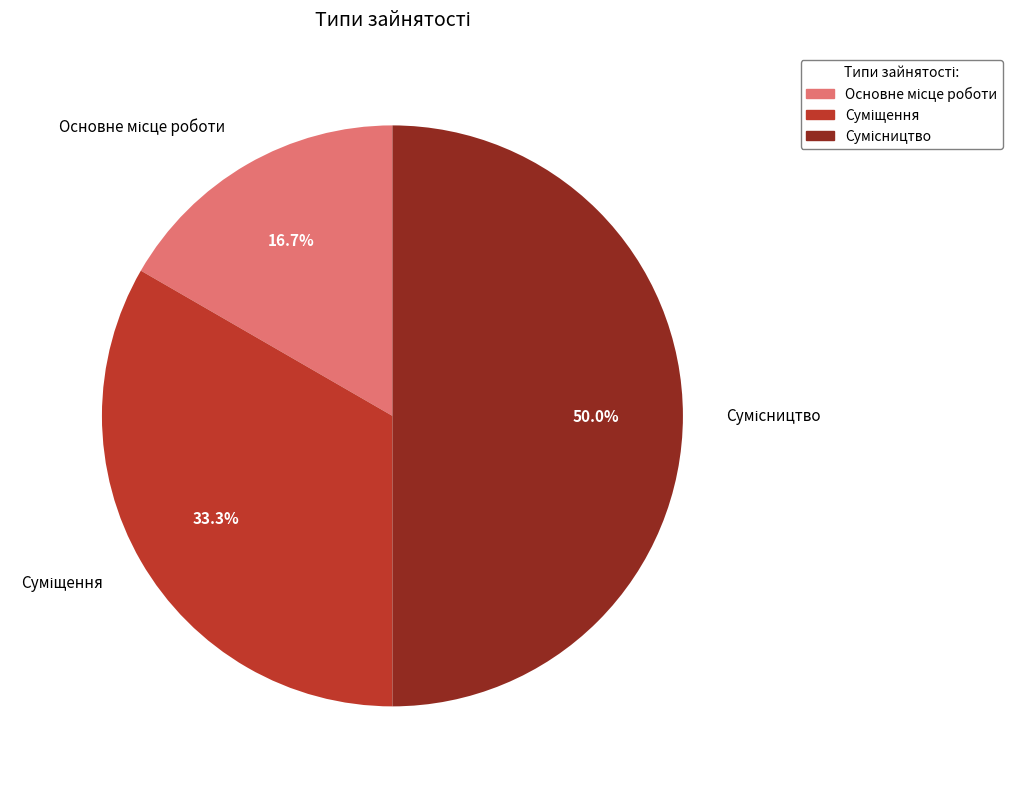

Count the number of slices in the pie.

3